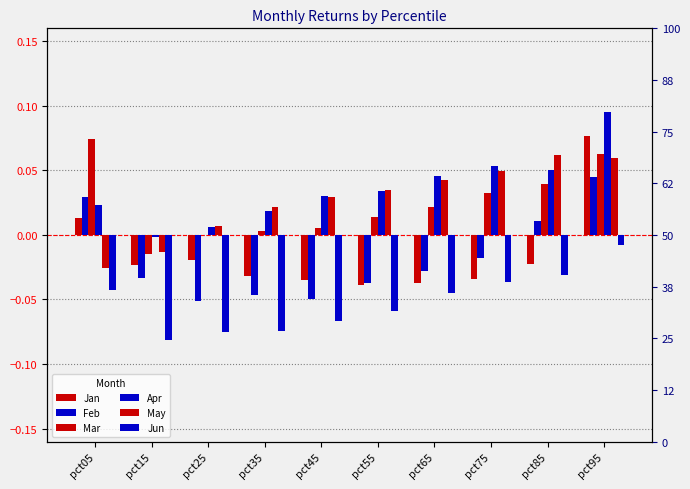

What is the highest value of the Apr series?

0.1